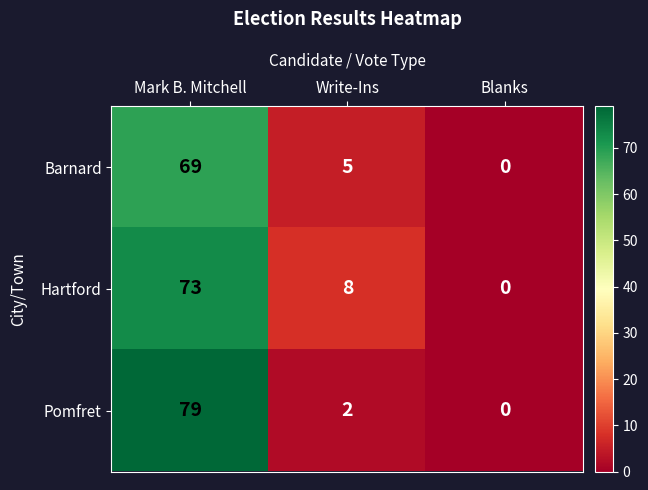

How many values in the Barnard series are below 5?

1